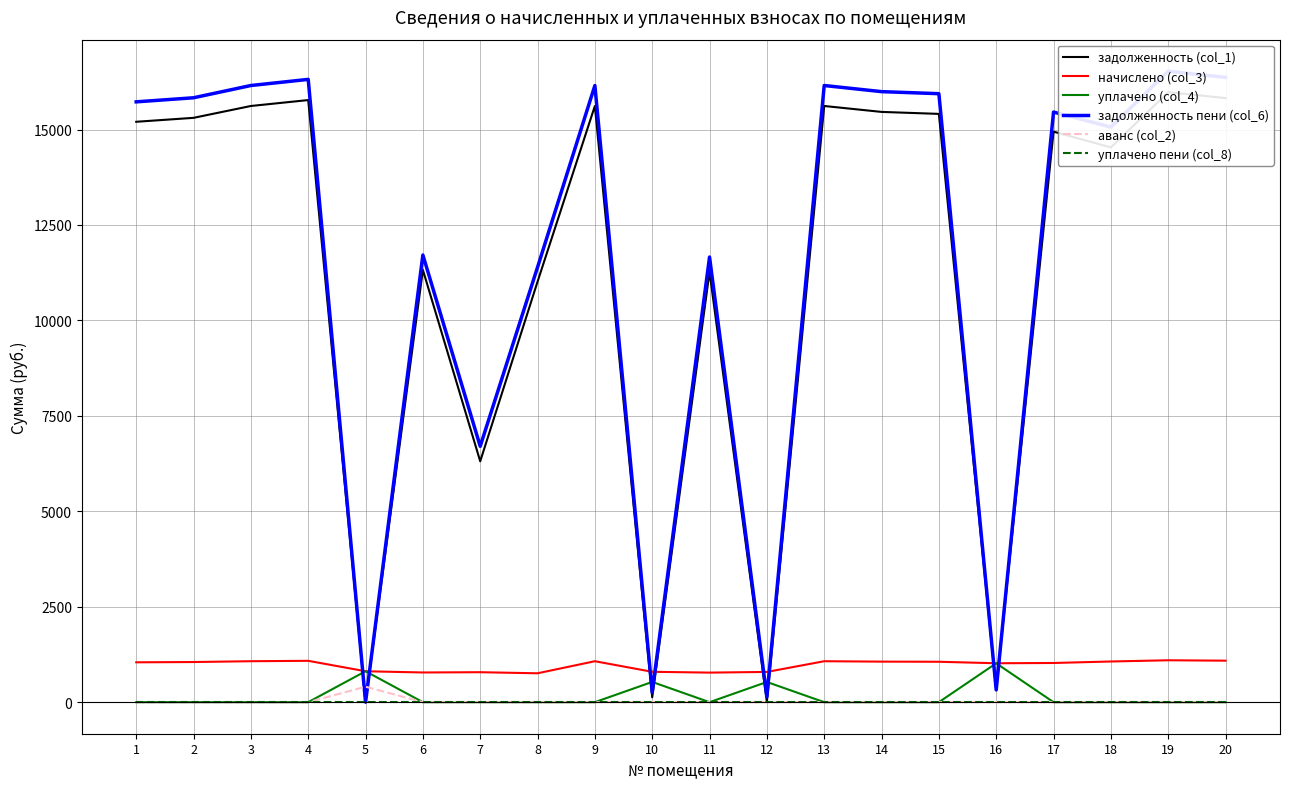

At which category is the sum across all series the highest?

19